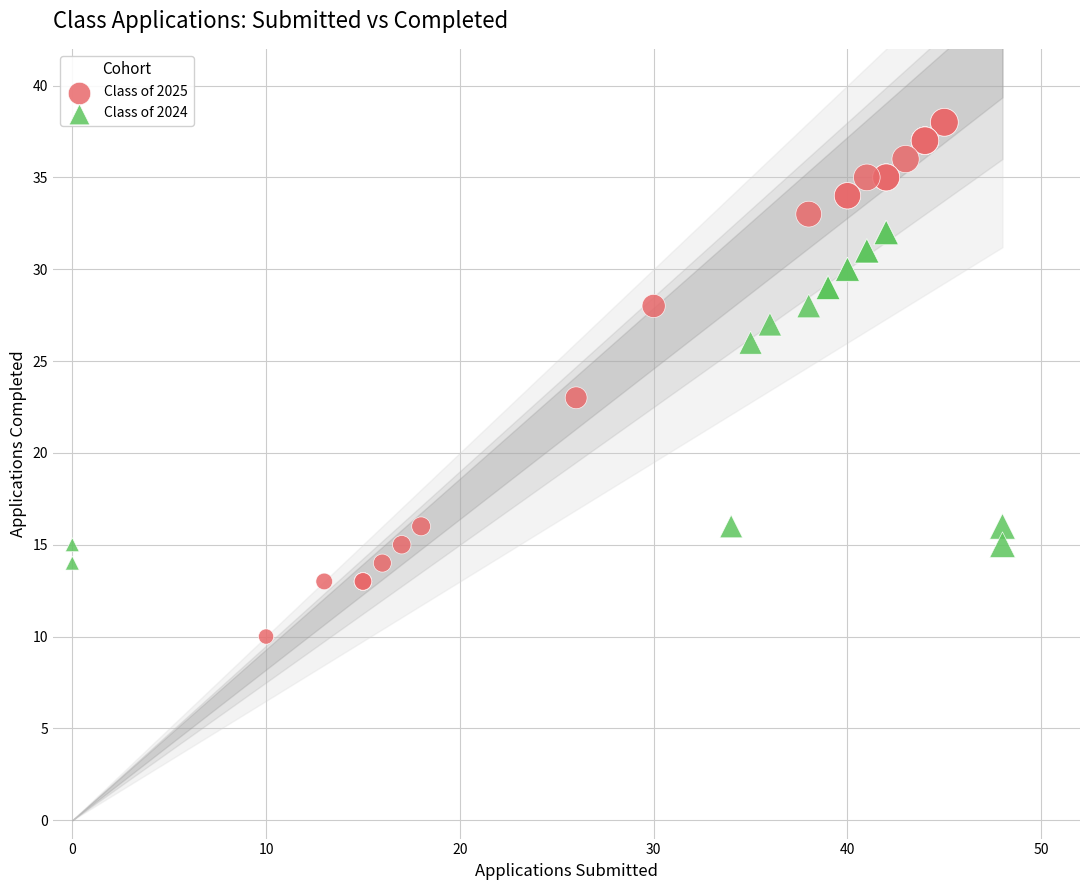

Which series contains the lowest Y value?

Class of 2025